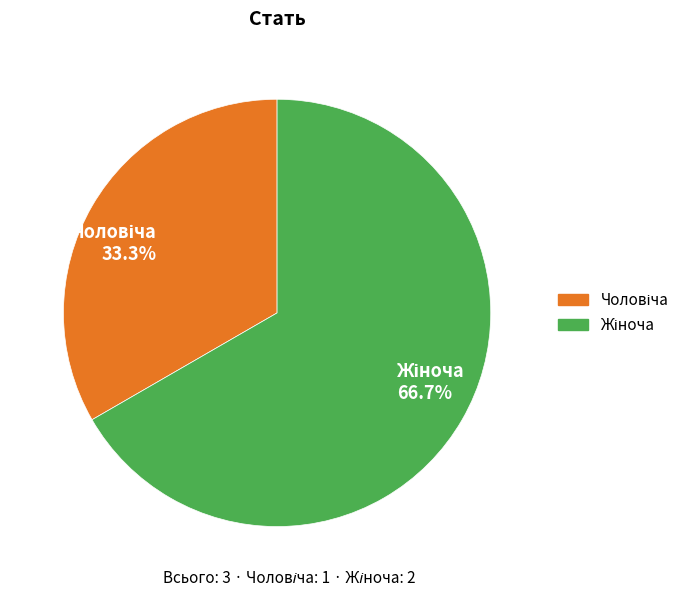

Is there any slice that represents more than half of the pie?

Yes